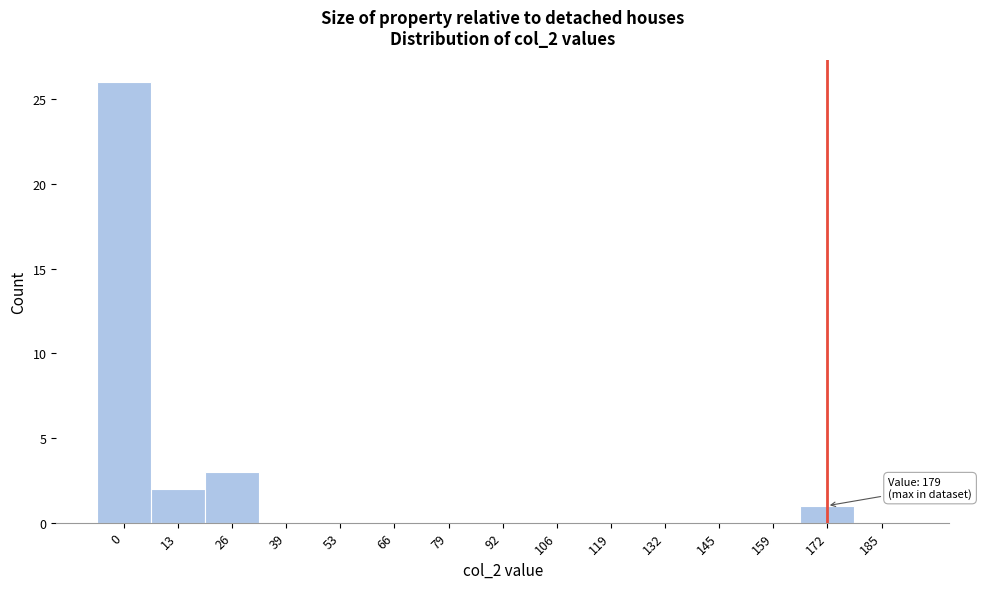

Reading left to right, transcribe all the data shown in this chart.

0=26	13=2	26=3	39=0	53=0	66=0	79=0	92=0	106=0	119=0	132=0	145=0	159=0	172=1	185=0